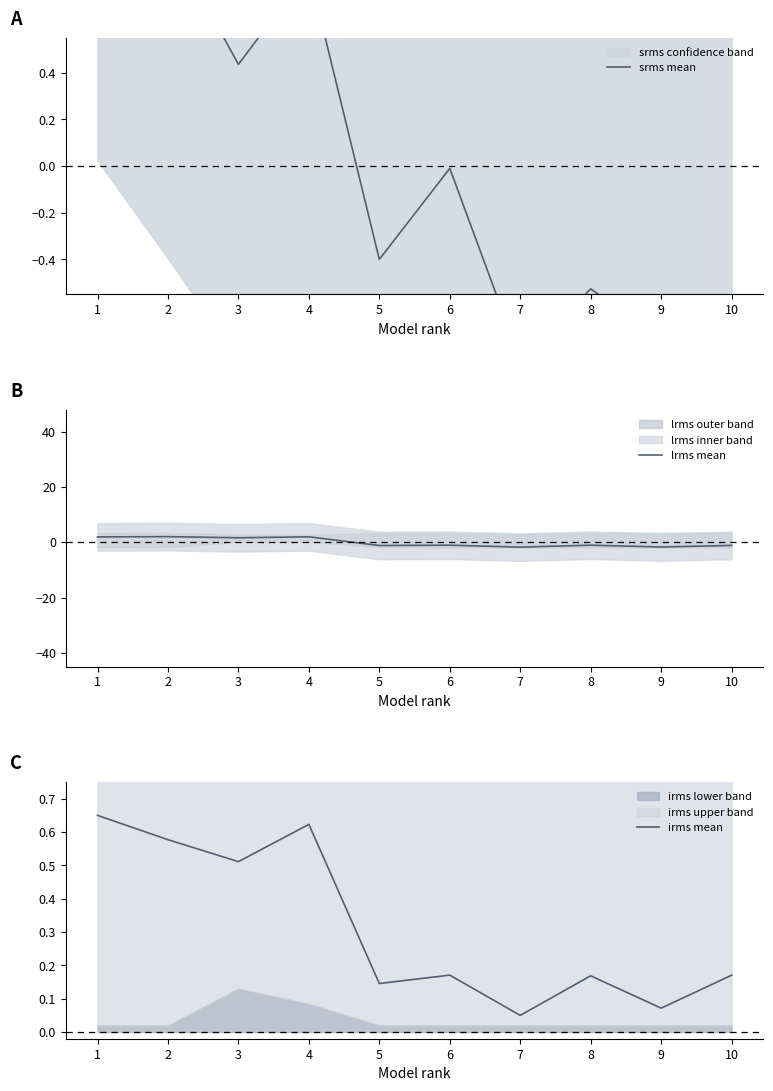

Between 4 and 9, which is larger?

4